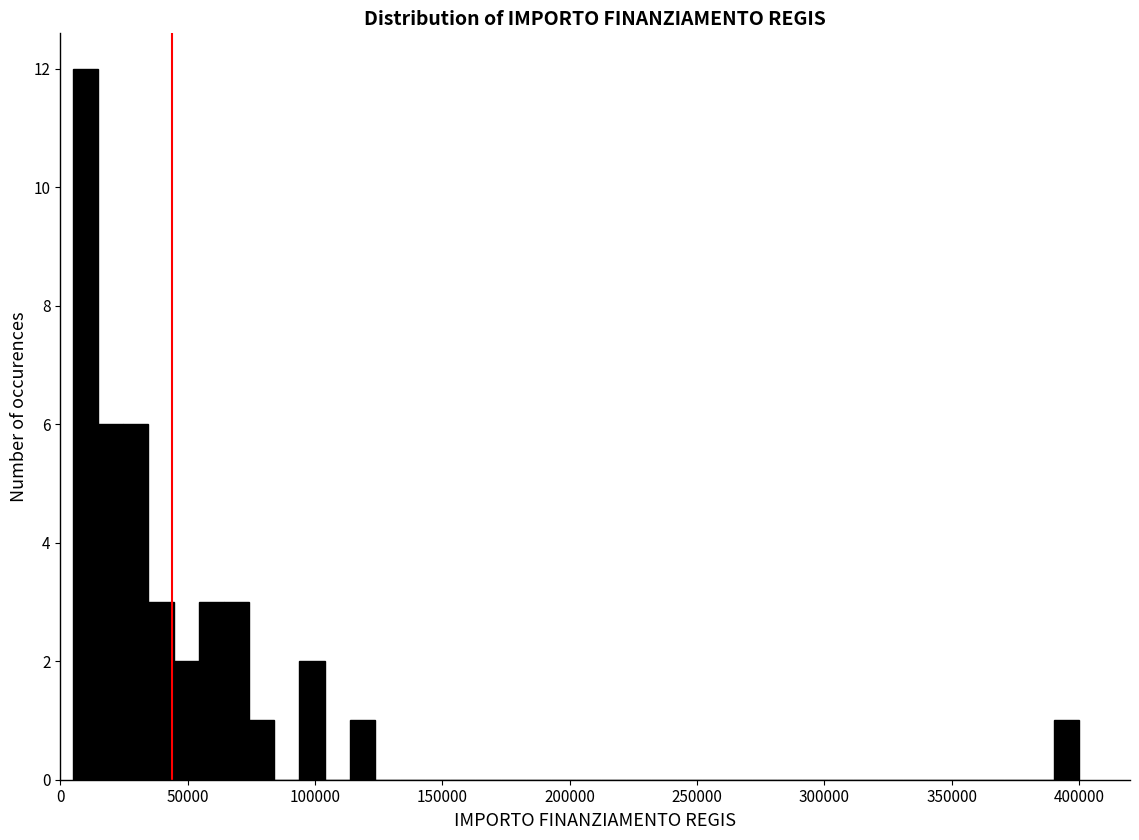

Read against the x-axis, roughly where is the centre of the tallest bar?

10000